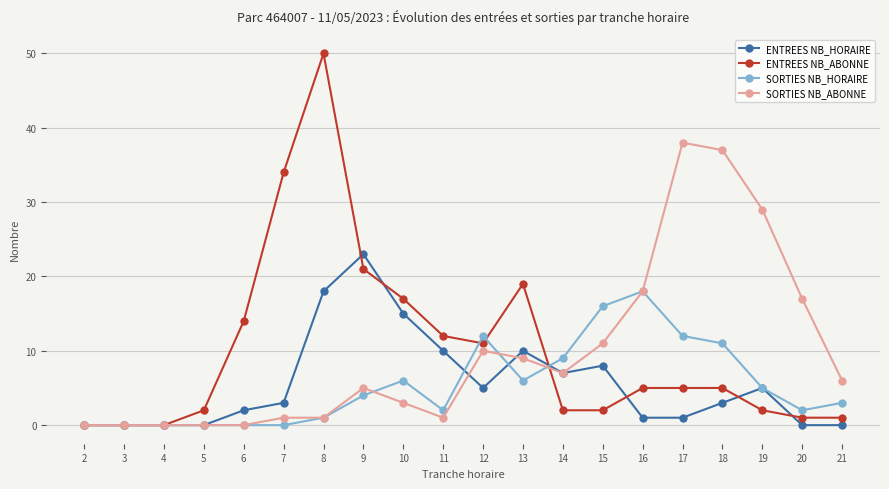

Which series changed the most between 19 and 21?

SORTIES NB_ABONNE